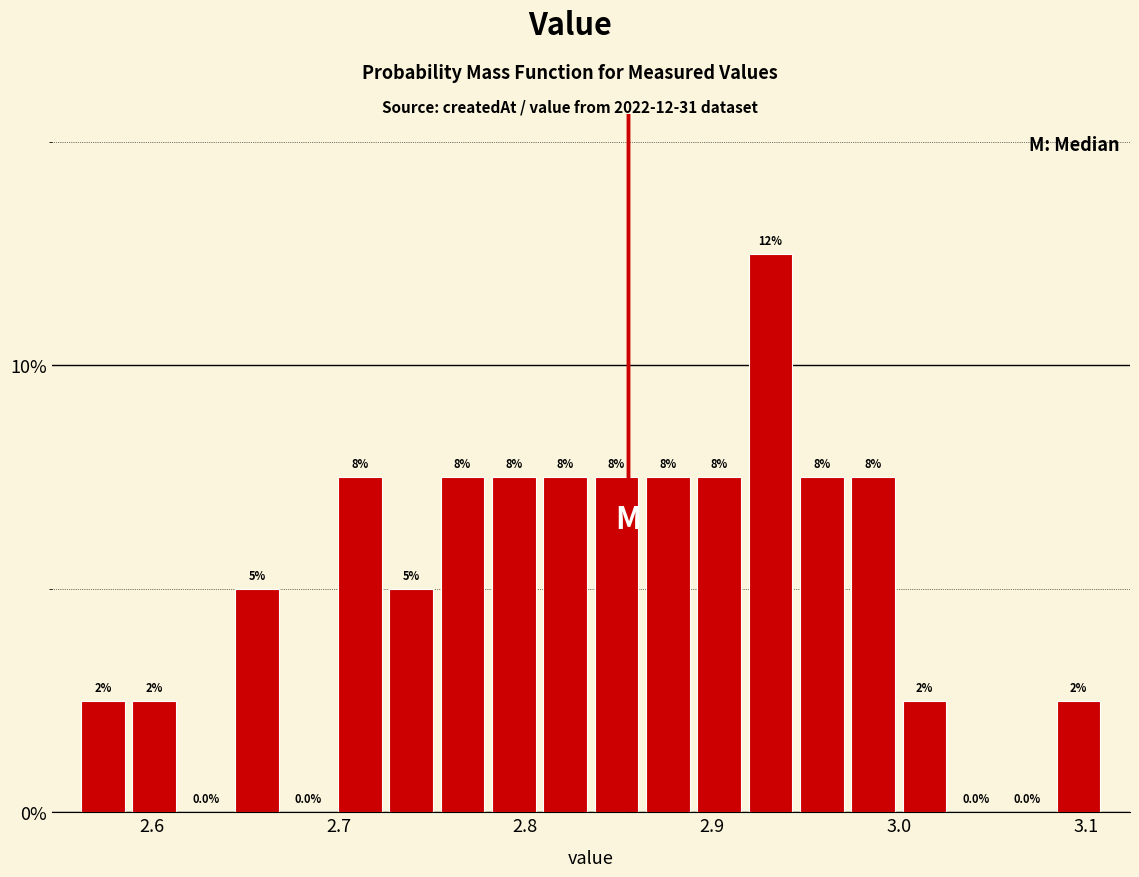

Around what value on the x-axis is the tallest bar? Give the approximate position of its centre, as read against the axis.

2.93